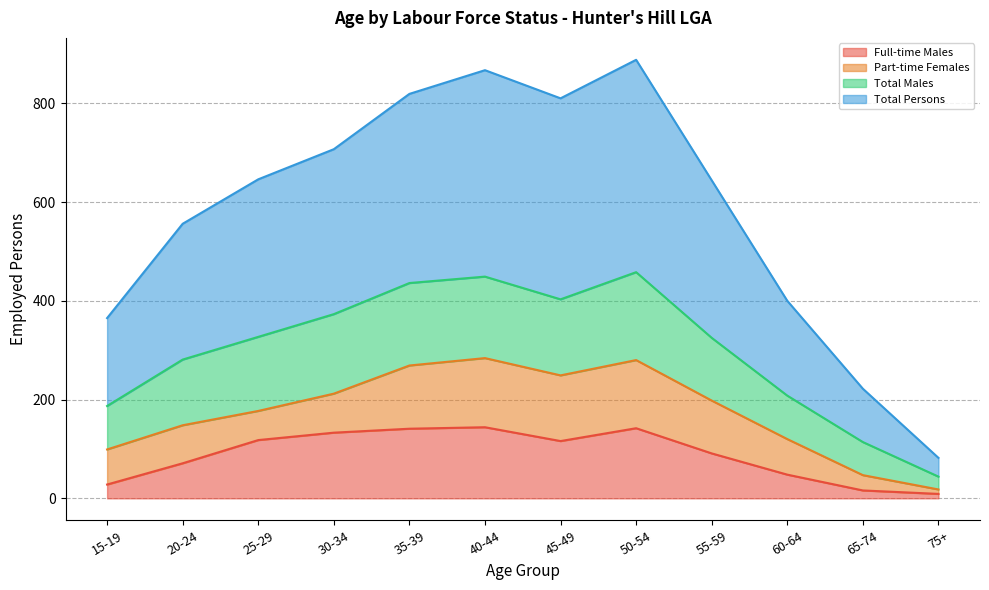

True or false: Total Persons has a value of 905 at 55-59.

False